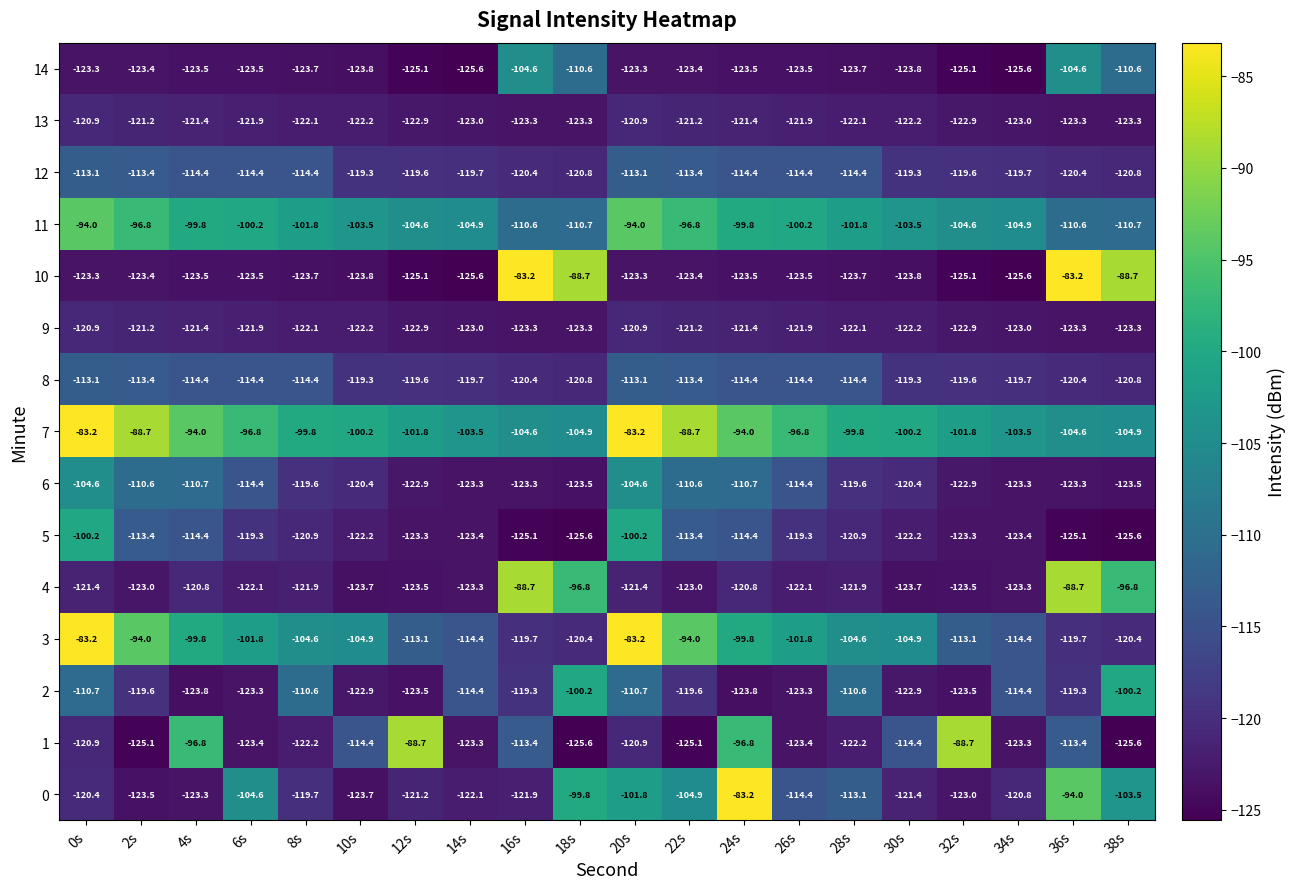

What is the difference between the highest and lowest values at 14s?

22.1